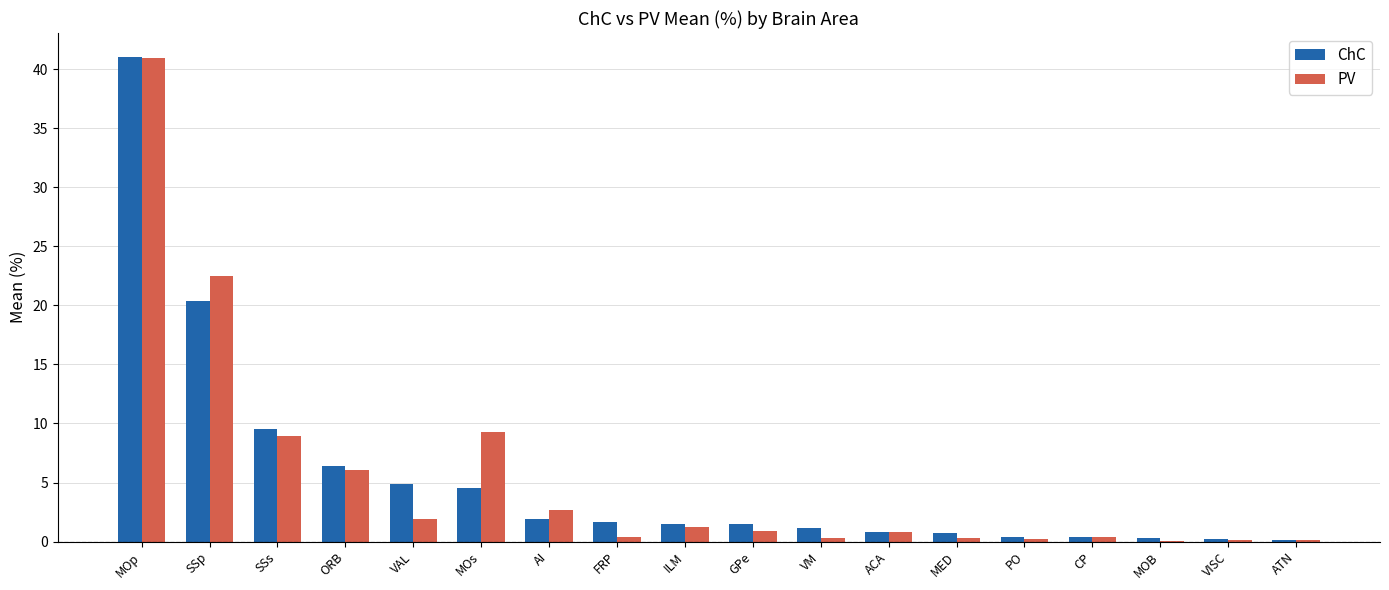

At which category is the sum across all series the highest?

MOp